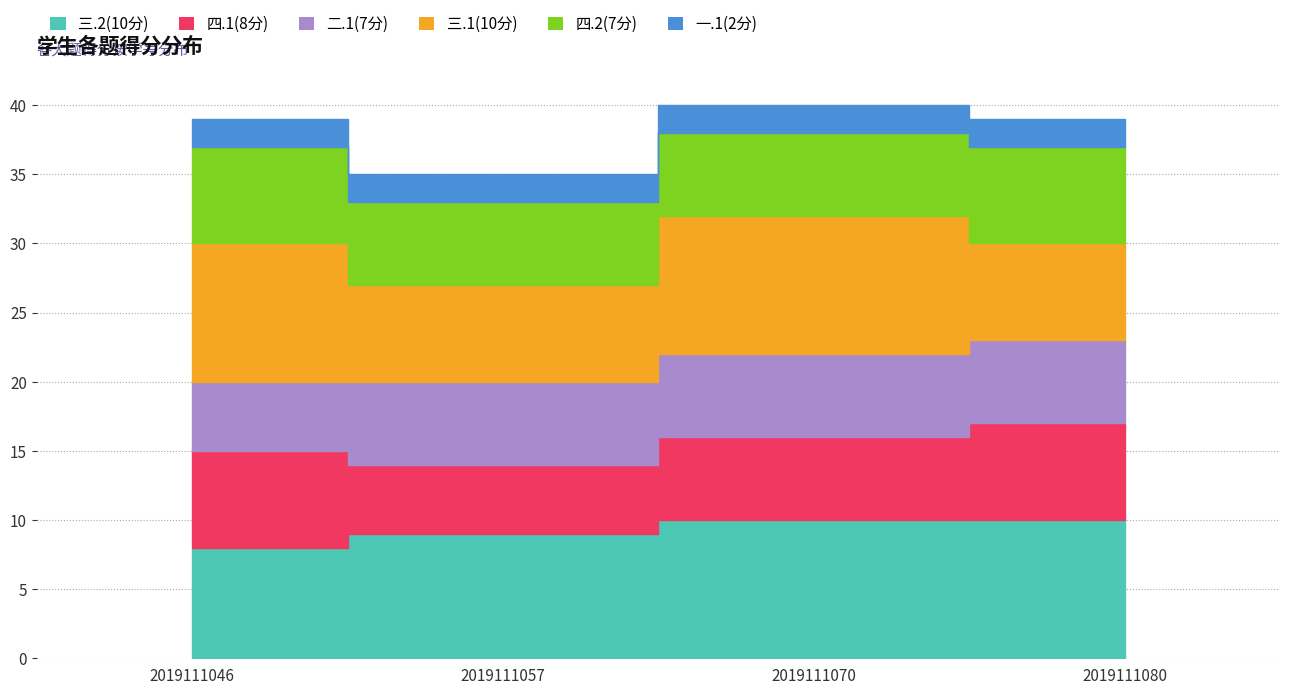

How many interior local valleys does the 三.1(10分) series have?

1